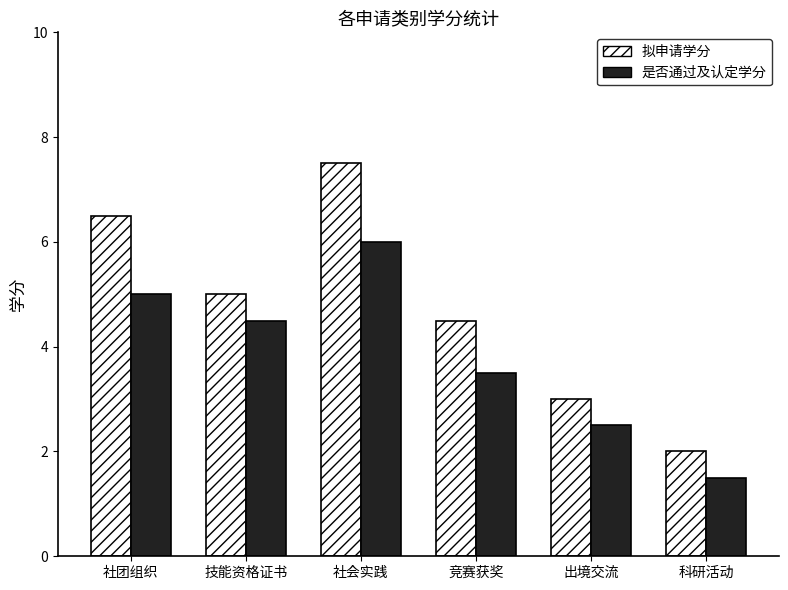

What is the difference between the 是否通过及认定学分 values at 竞赛获奖 and 科研活动?

2.0